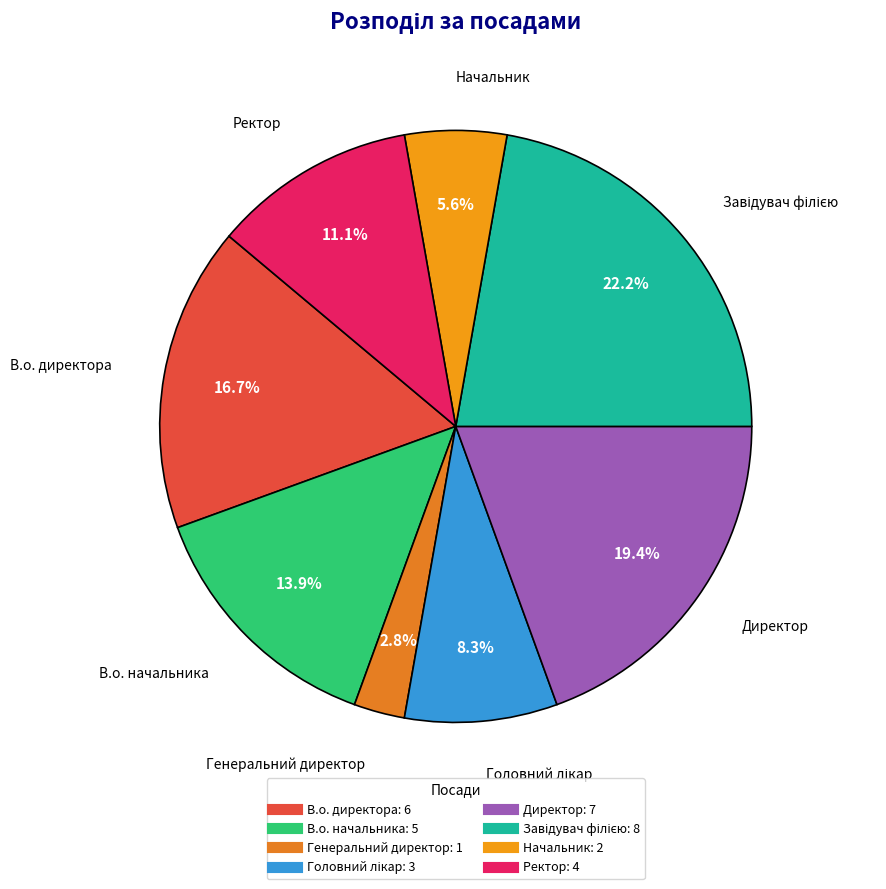

Does any single category account for the majority?

No